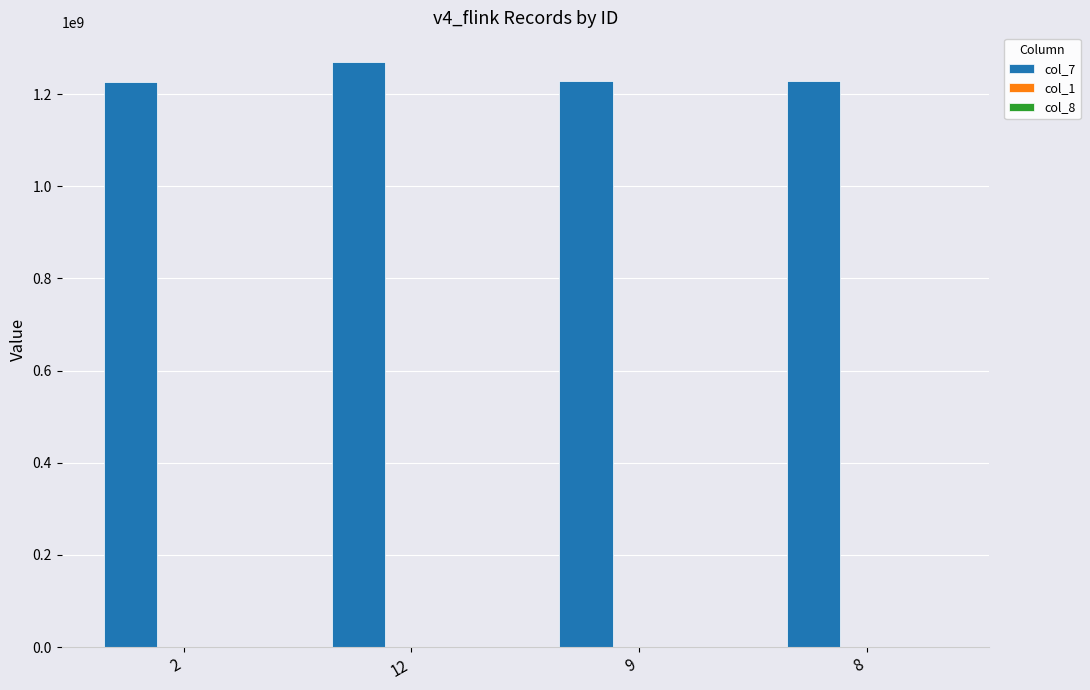

Which series has the largest total across all categories?

col_7